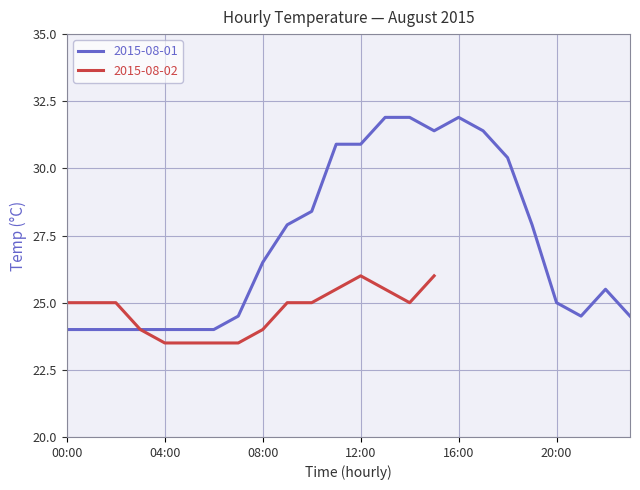

True or false: the data shows 43.7 at 21:00.

False